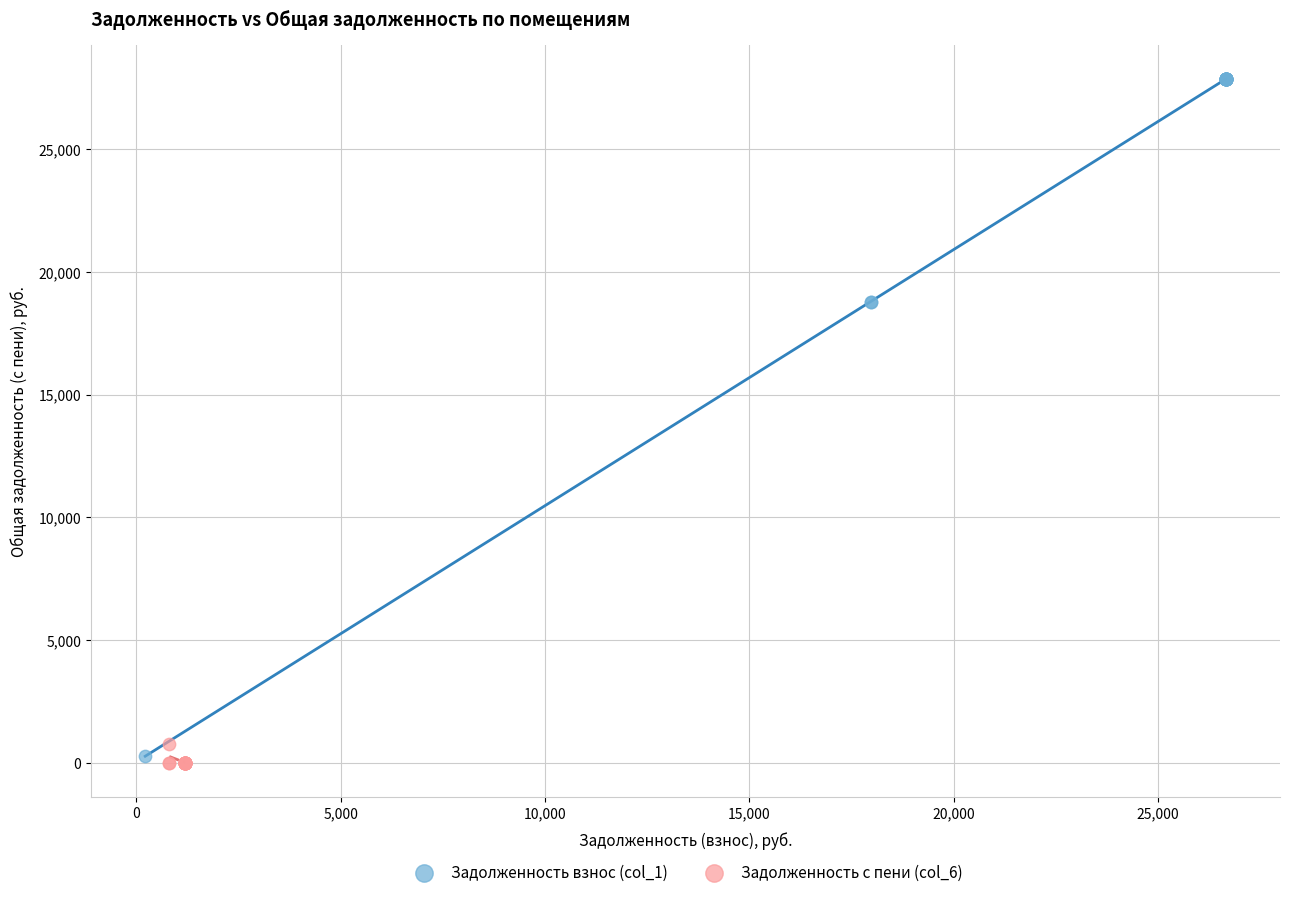

Which series has the largest Y range (max minus min)?

Задолженность взнос (col_1)